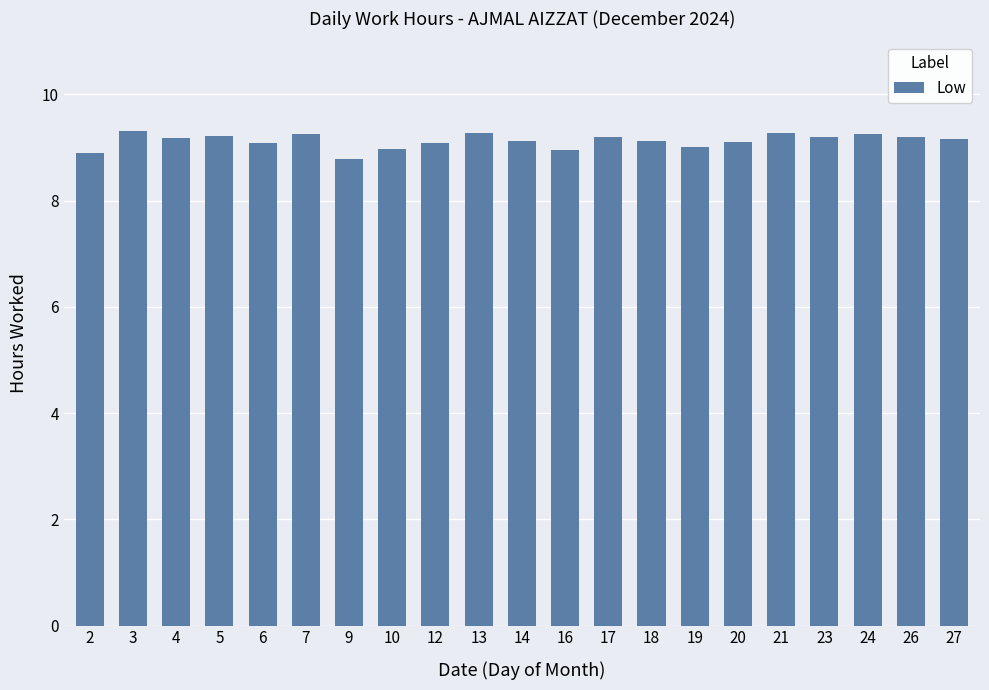

The value at 13 is 9.3. True or false?

True